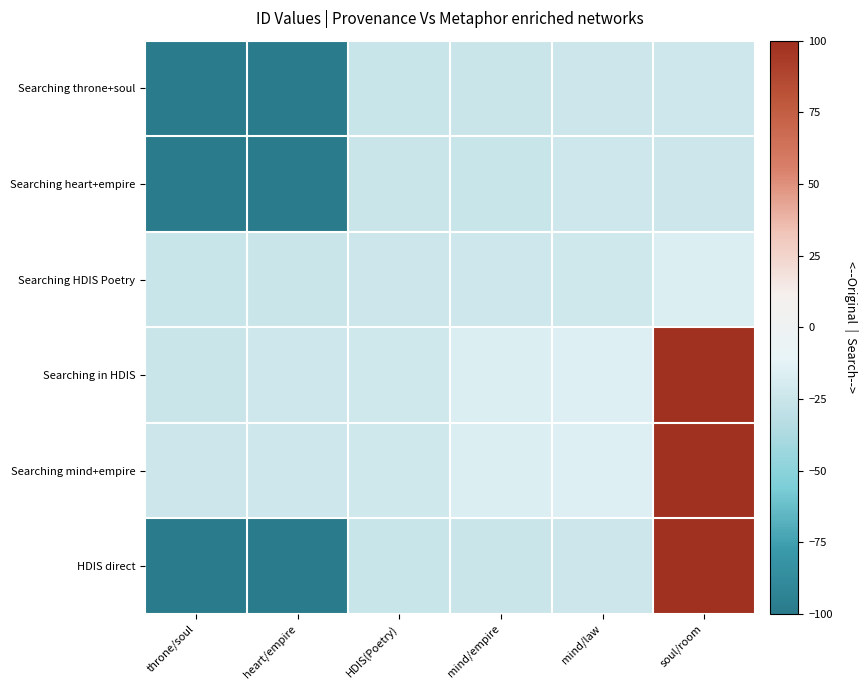

What is the maximum value shown in the chart?

100.0